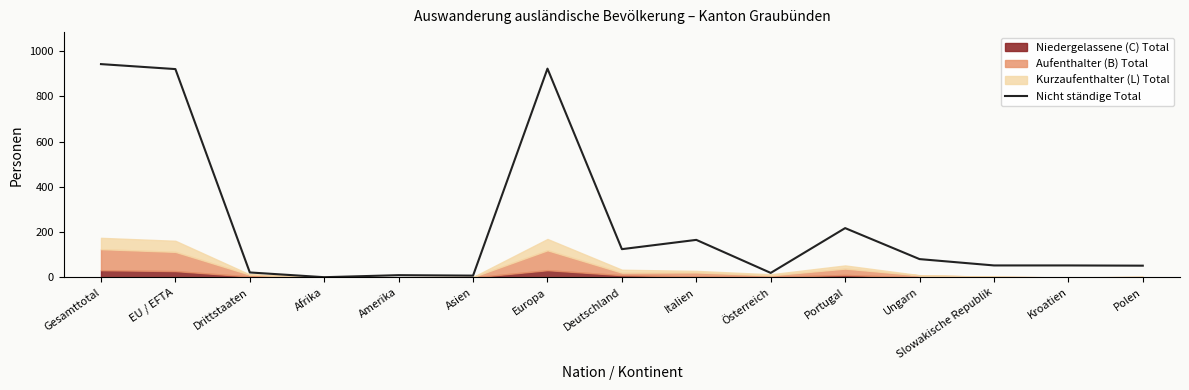

True or false: Nicht ständige Total has a value of 125 at Deutschland.

True